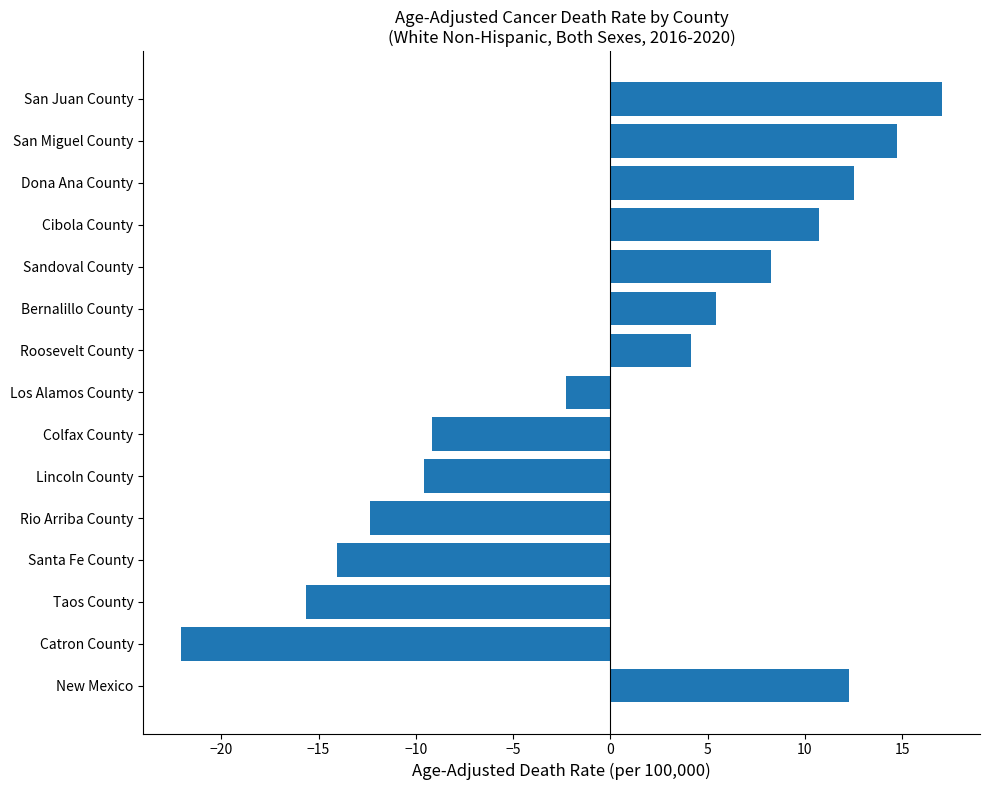

What is the difference between the values at Lincoln County and Rio Arriba County?

2.8